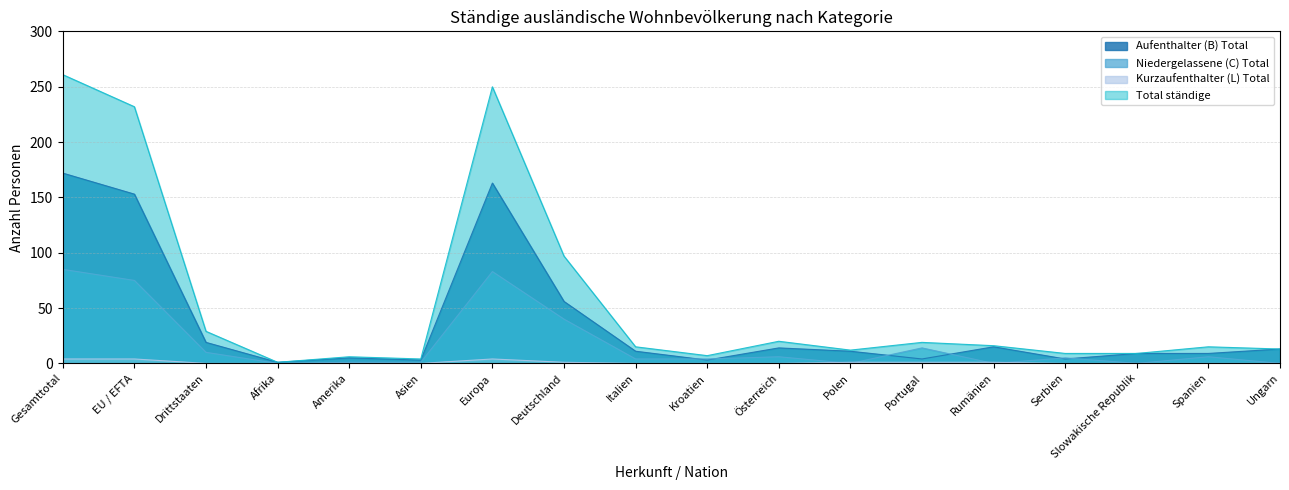

True or false: Aufenthalter (B) Total and Kurzaufenthalter (L) Total intersect in this chart.

False